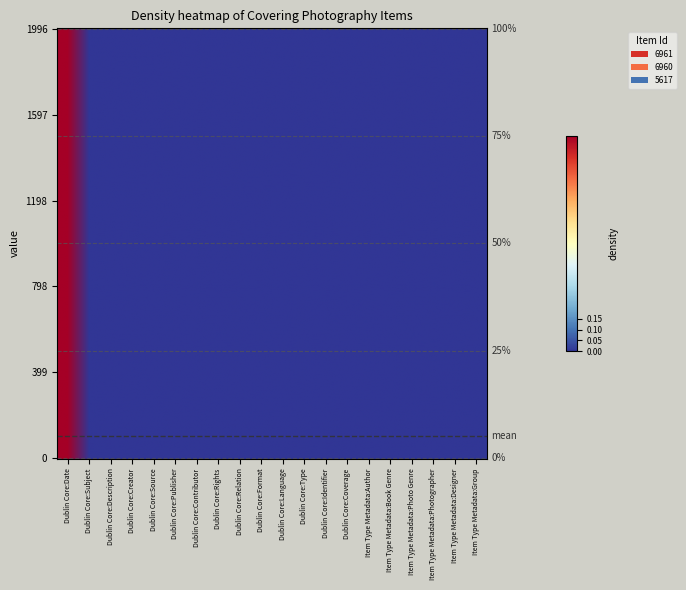

The value of 6960 at Dublin Core:Contributor is 0.0. True or false?

True